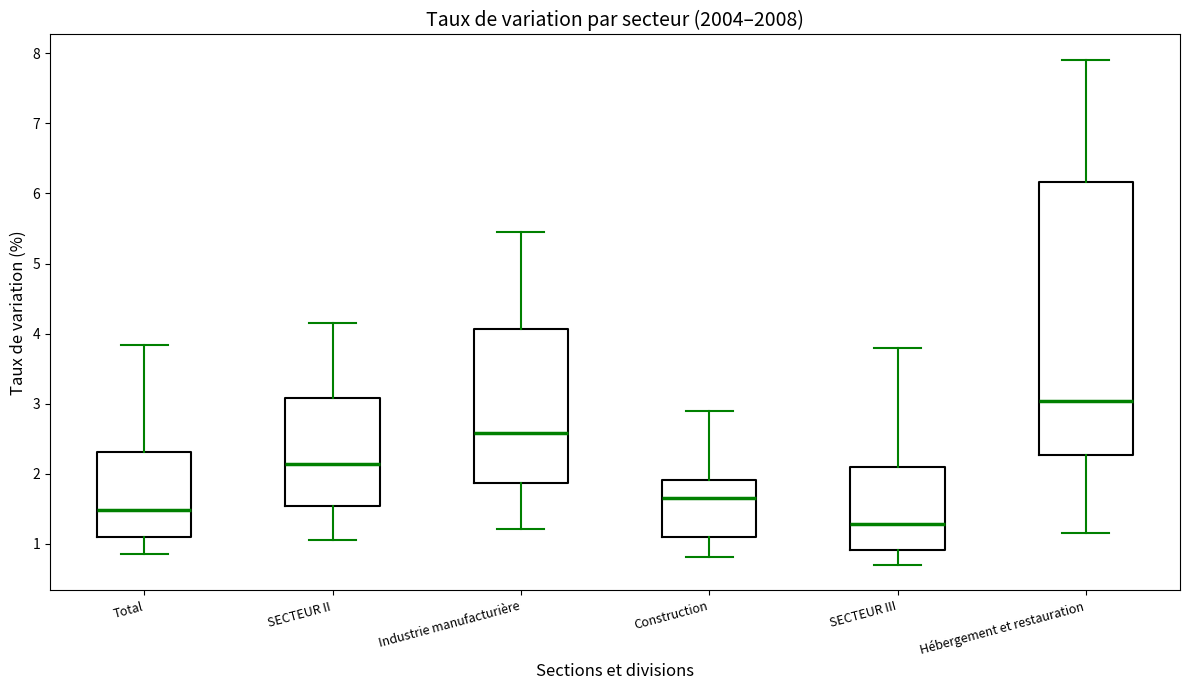

Comparing the boxes themselves (not the whiskers), which one is the tallest?

Hébergement et restauration